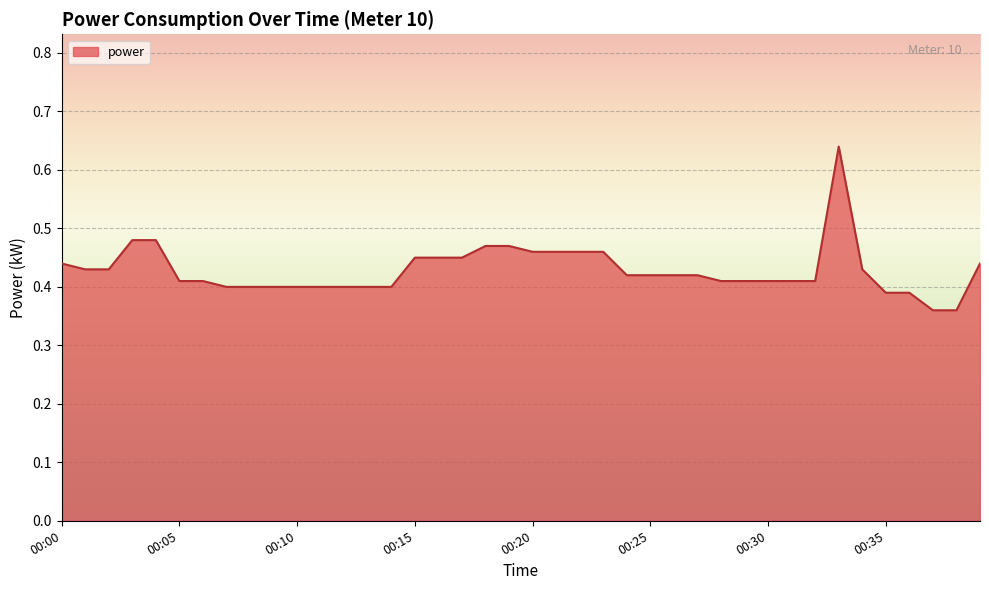

Reading left to right, extract all data points from this chart.

0.4	0.4	0.4	0.5	0.5	0.4	0.4	0.4	0.4	0.4	0.4	0.4	0.4	0.4	0.4	0.5	0.5	0.5	0.5	0.5	0.5	0.5	0.5	0.5	0.4	0.4	0.4	0.4	0.4	0.4	0.4	0.4	0.4	0.6	0.4	0.4	0.4	0.4	0.4	0.4